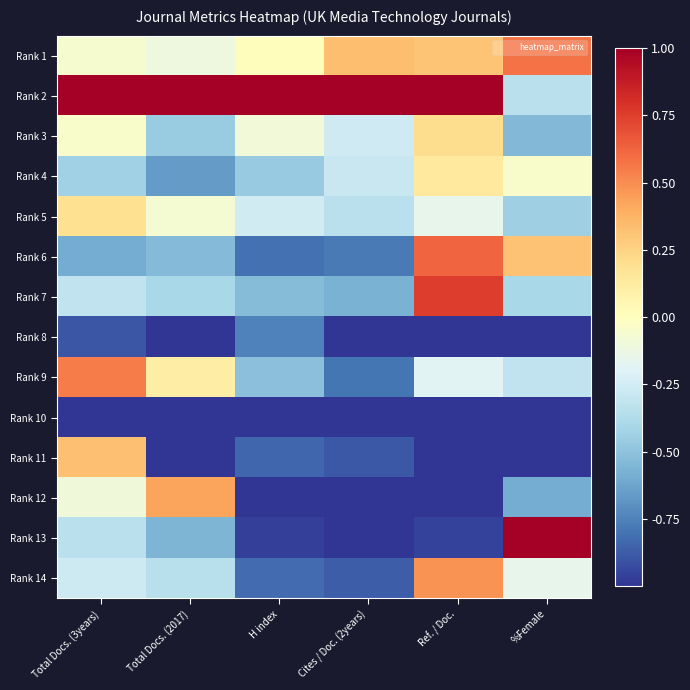

What is the total value across all series at Total Docs. (3years)?

-2.0